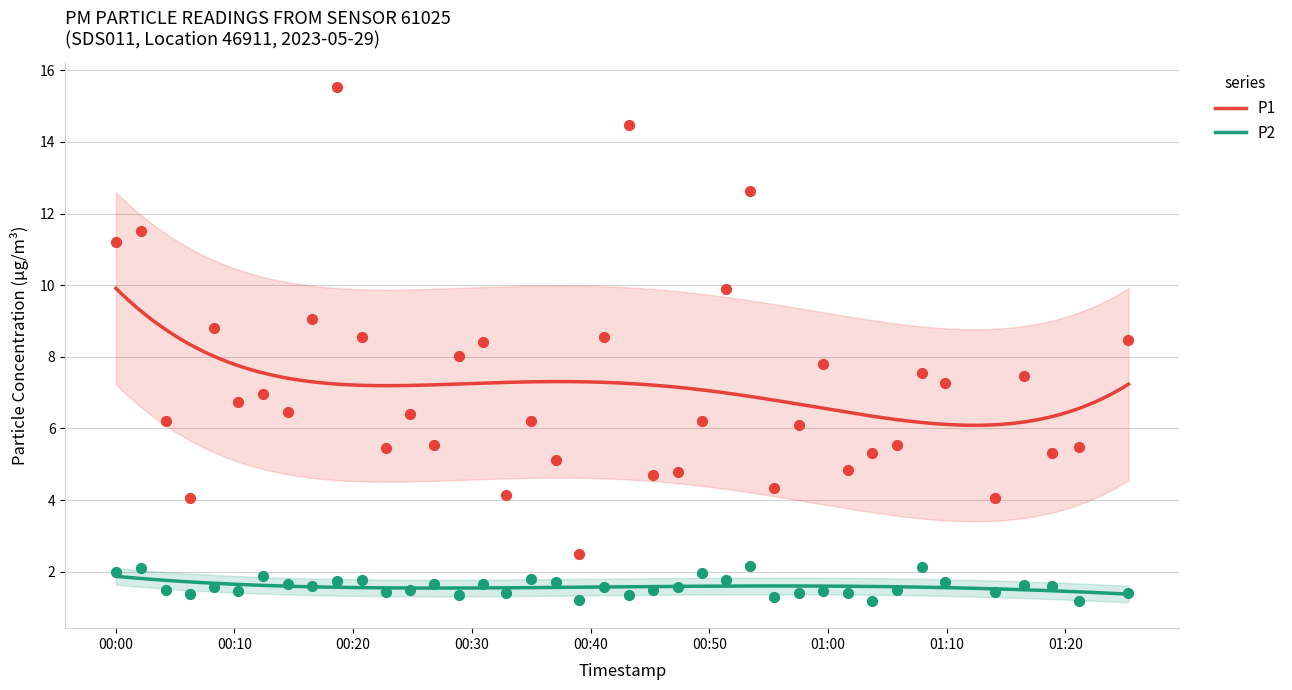

What is the highest value of the P1 series?

9.9